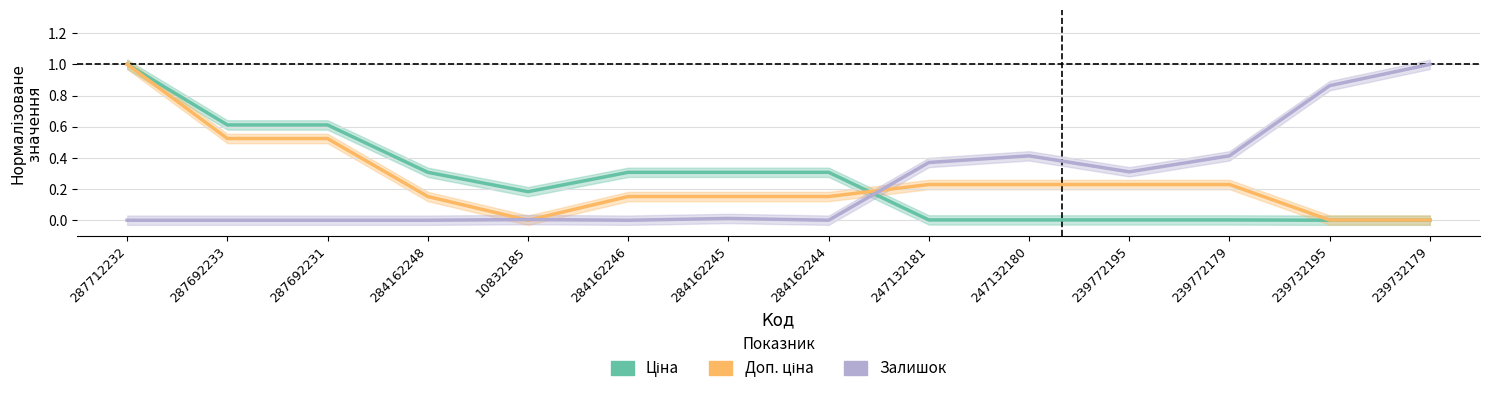

The value of Ціна at 284162245 is 0.5. True or false?

False